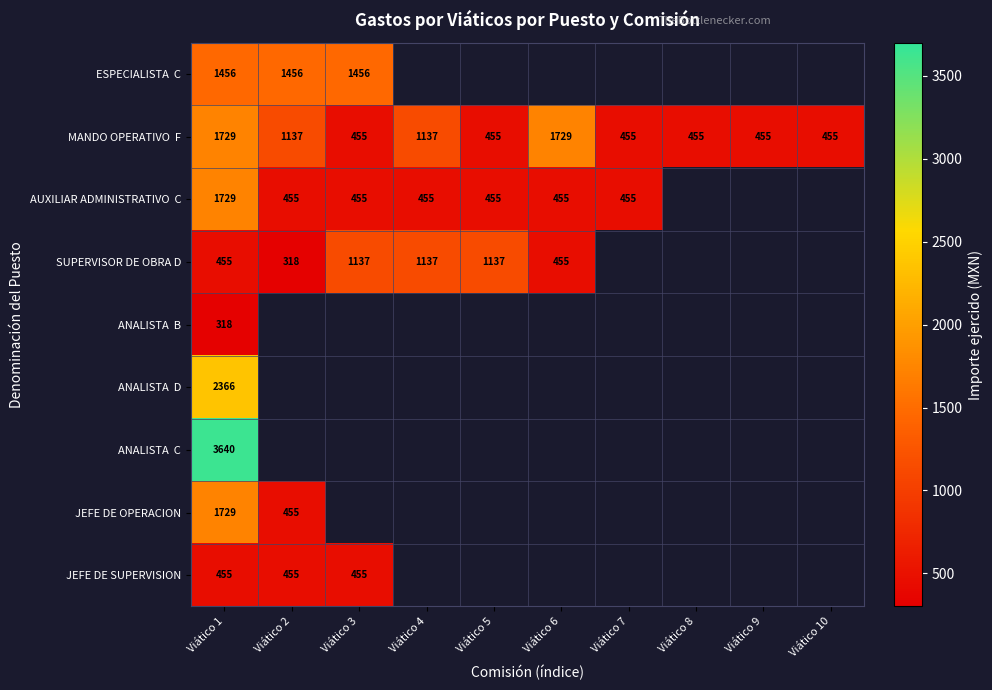

The SUPERVISOR DE OBRA D series shows 211 at Viático 1. True or false?

False